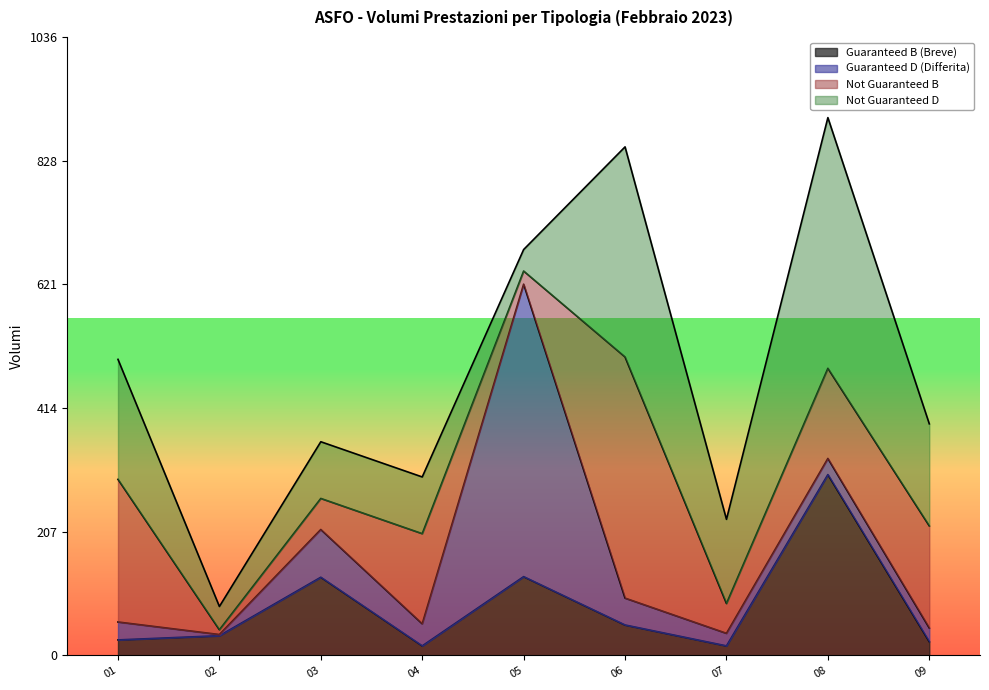

How many data points does each series have?

9